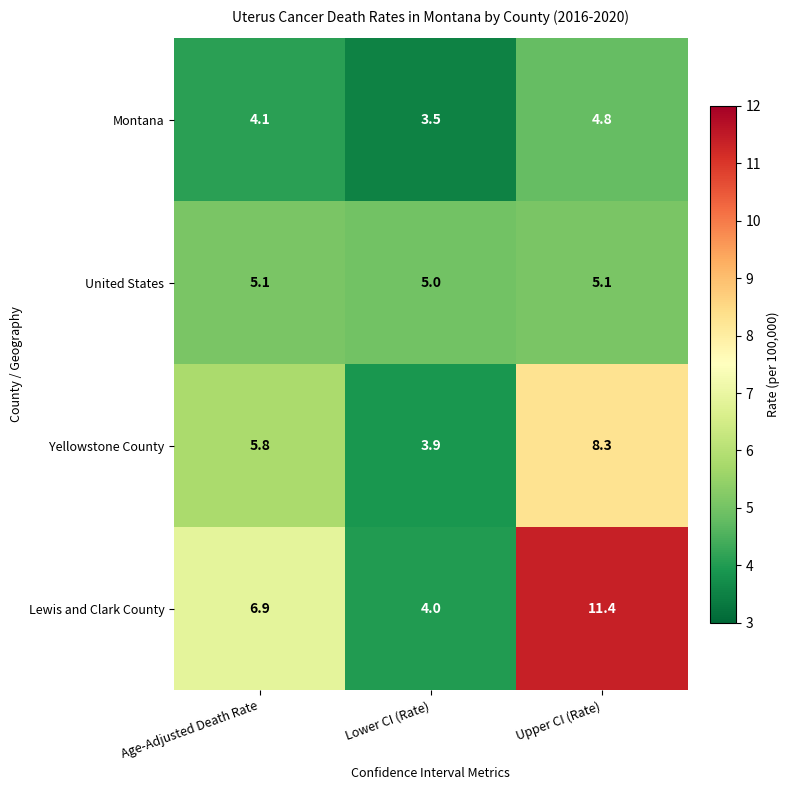

What is the difference between the second highest and minimum values in the Lewis and Clark County series?

2.9